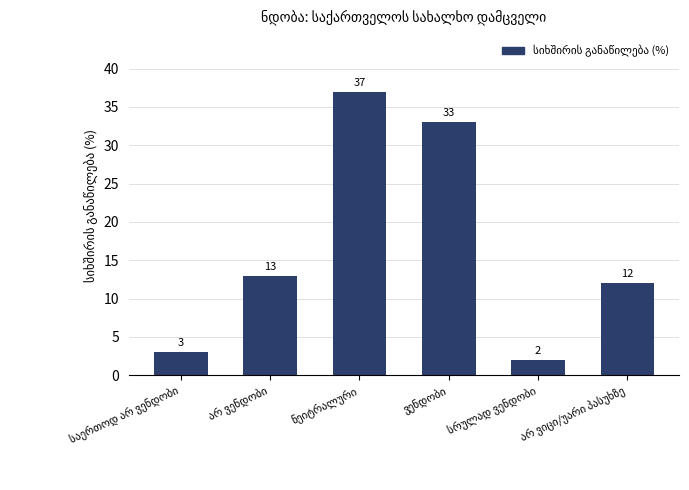

What is the greatest value displayed?

37